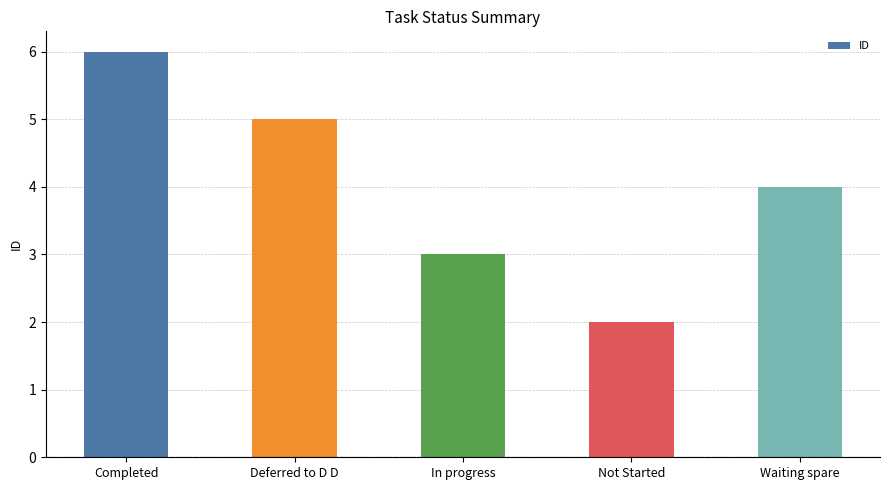

What is the label of the 4th bar from the left?

Not Started